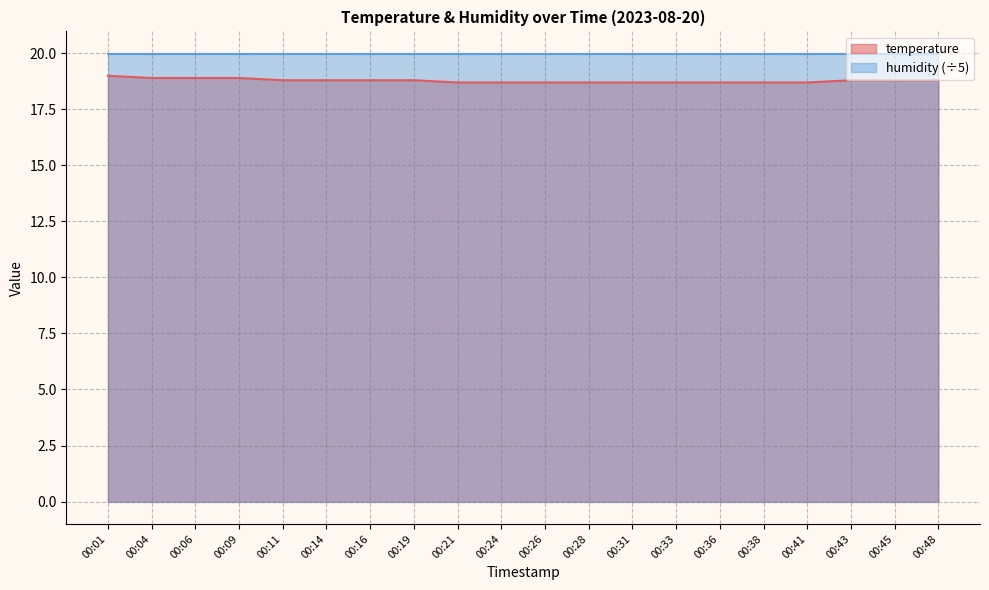

True or false: there are more than 0 points higher than both neighbors.

False